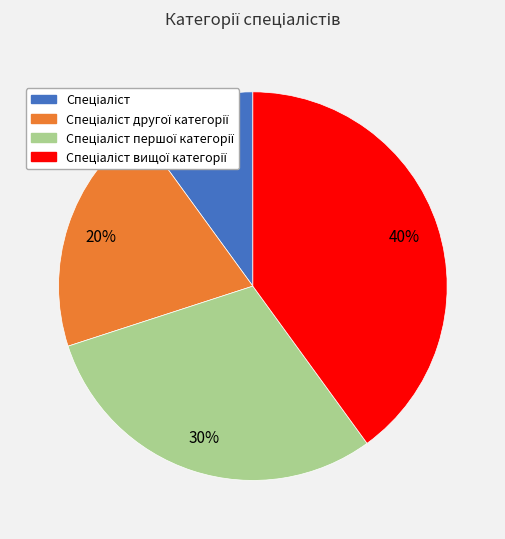

Is there any slice that represents more than half of the pie?

No